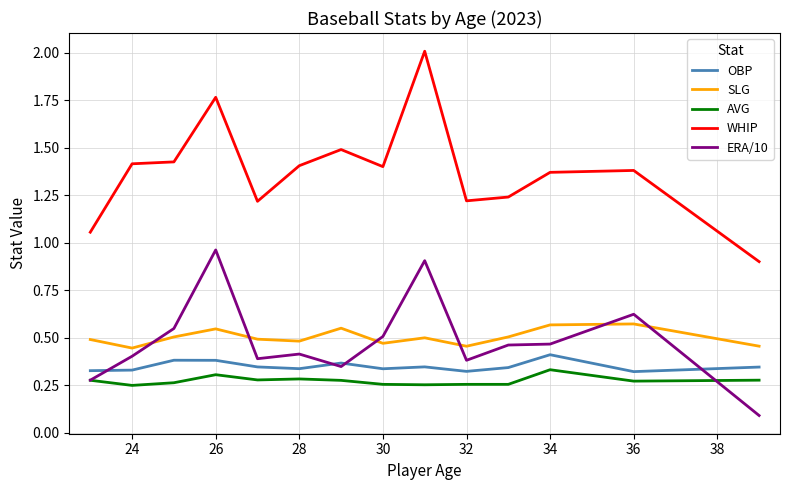

True or false: SLG and WHIP intersect in this chart.

False